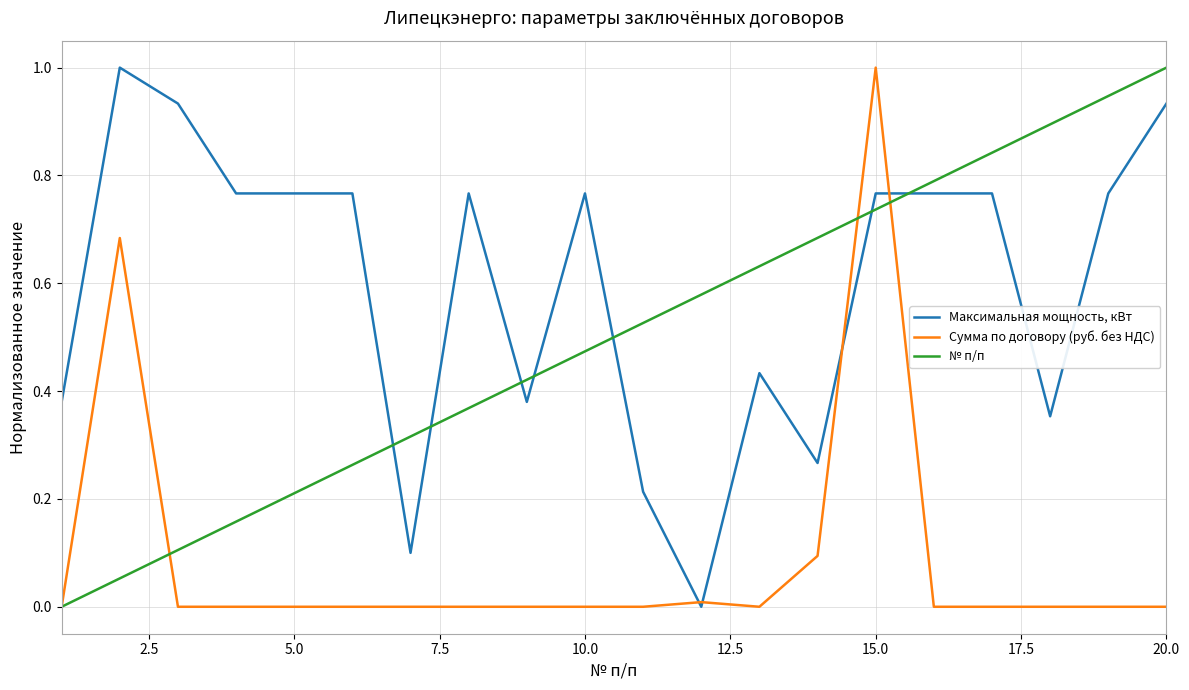

What is the sum of all Максимальная мощность, кВт values?

11.9